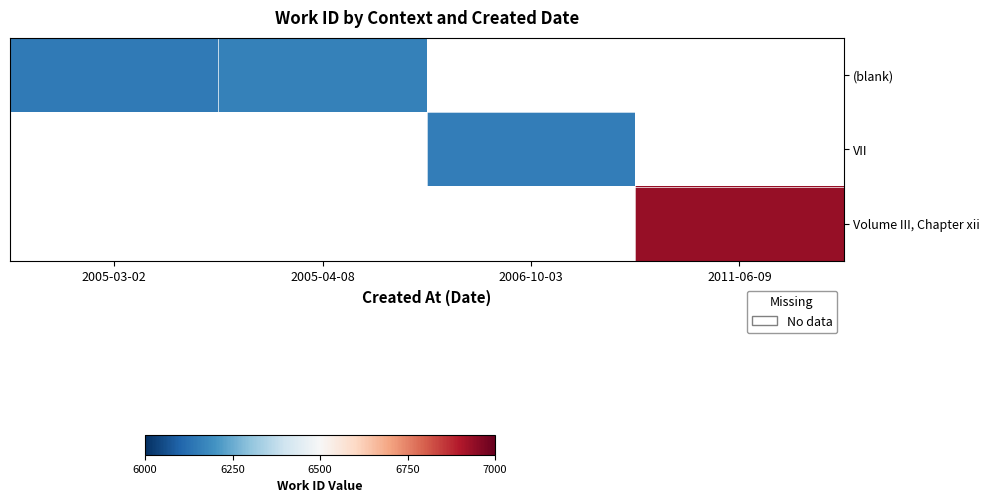

What is the smallest value displayed?

6147.0